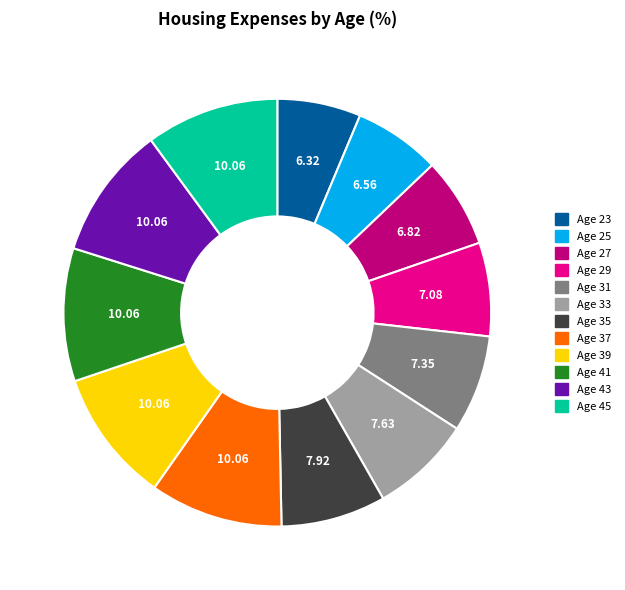

Is it true that Age 23 is 6% of the pie?

True